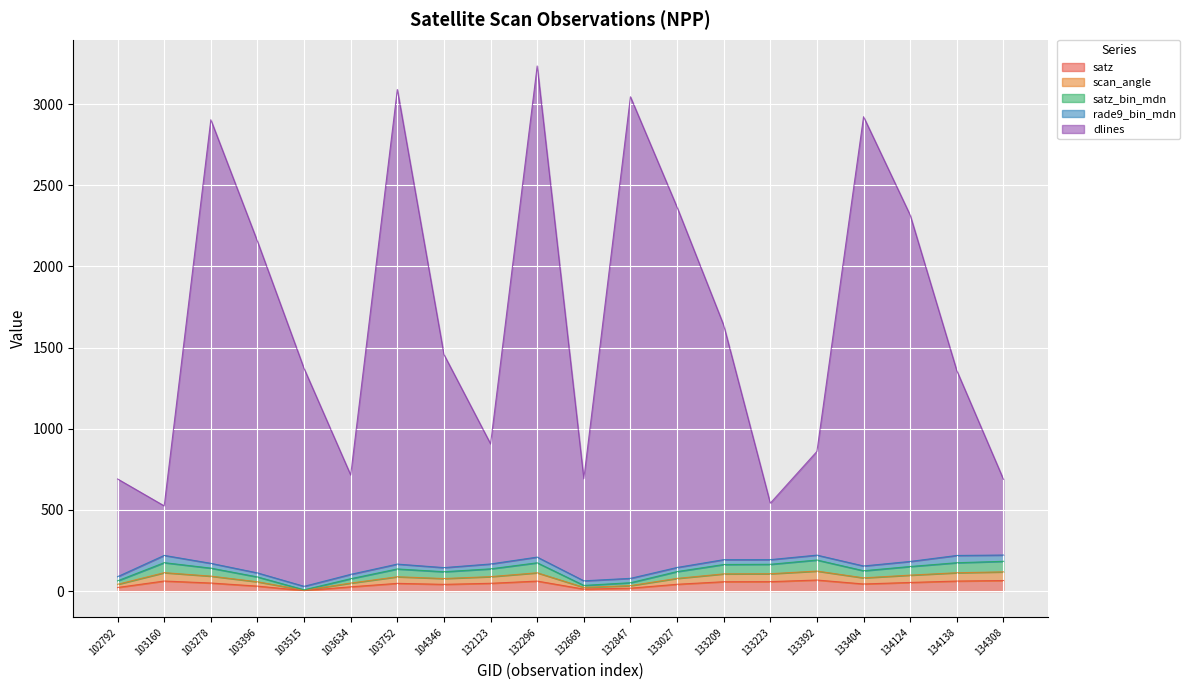

What is the maximum value for scan_angle?

123.2